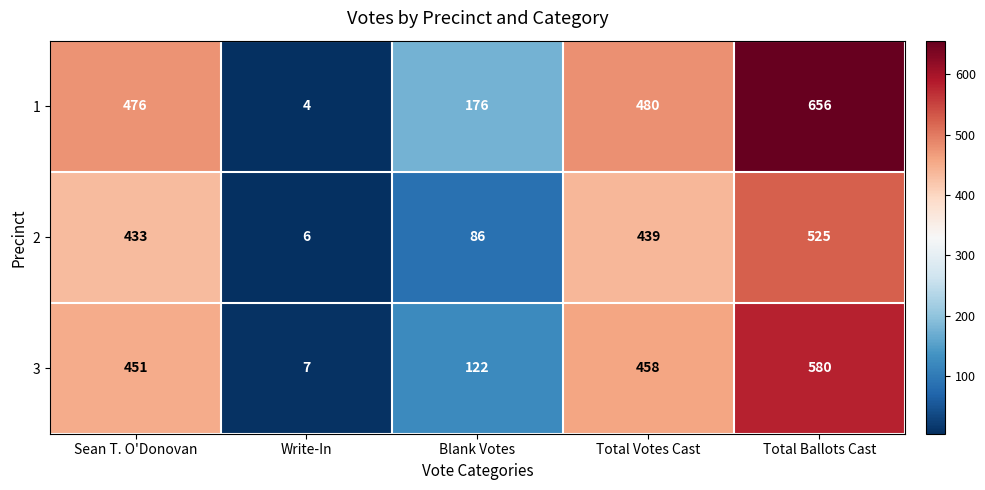

Rank the series by their maximum value, from highest to lowest.

1, 3, 2